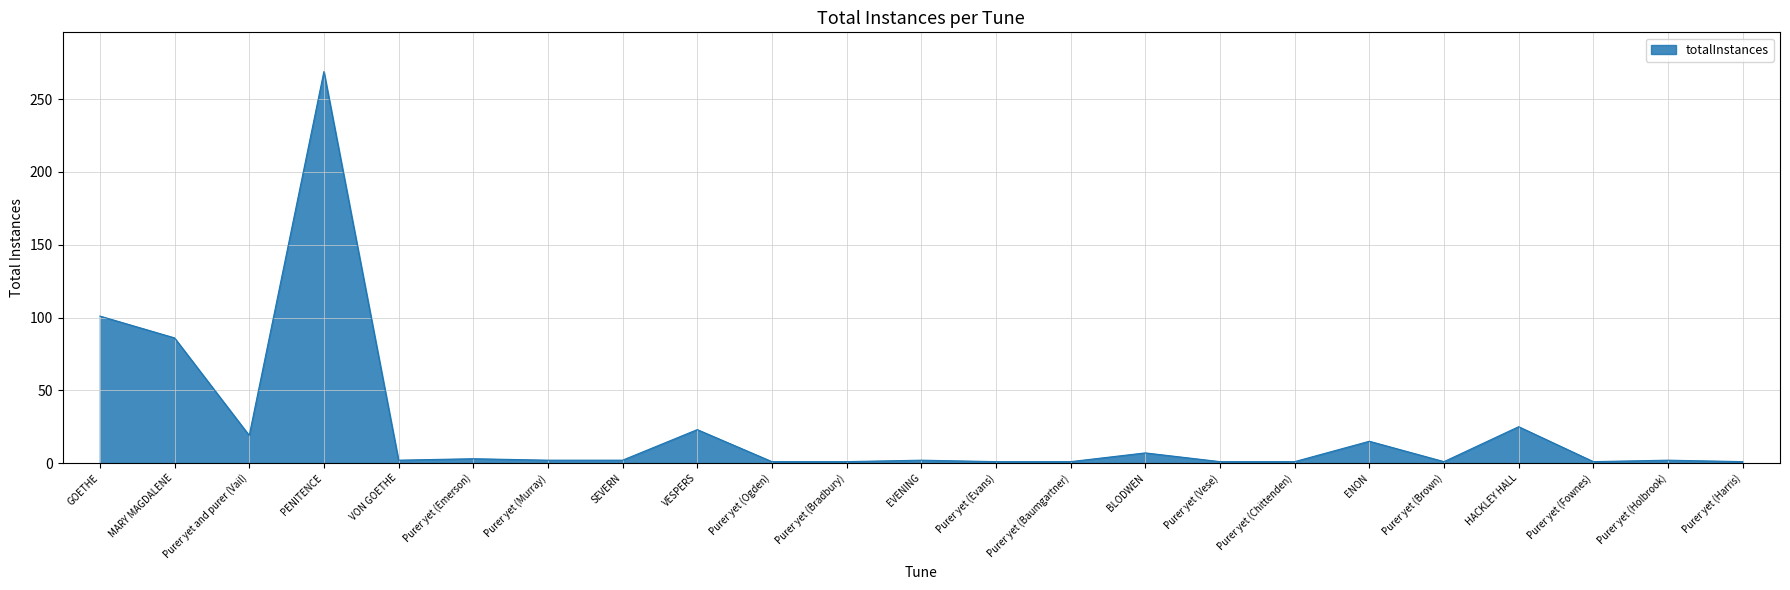

At which label does the data first exceed 2?

GOETHE